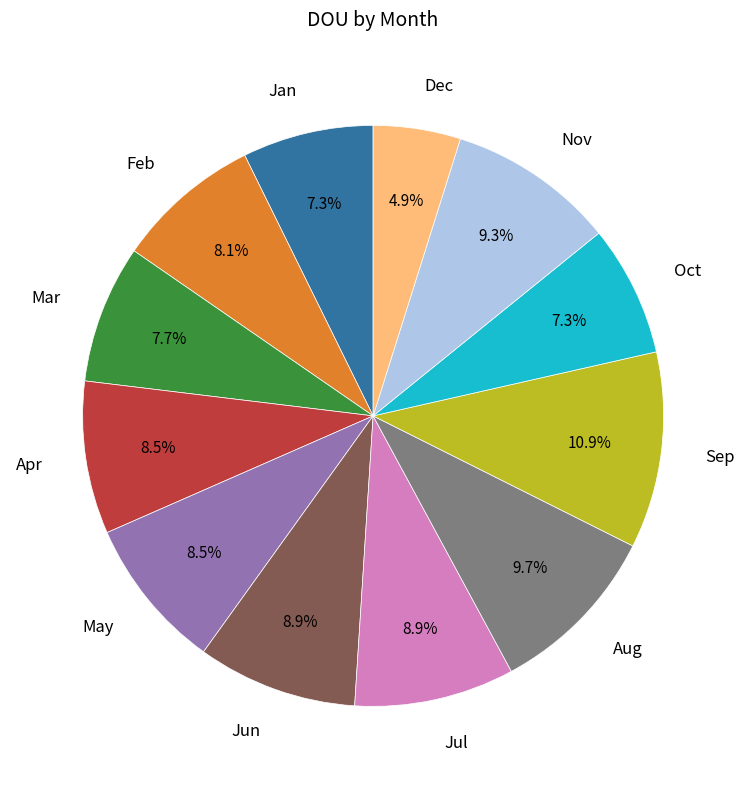

What is the smallest slice in the pie chart?

Dec